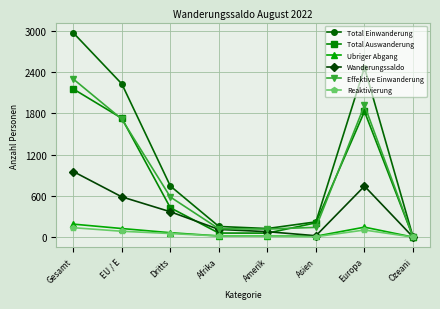

At which category does the chart reach its peak across all series?

Gesamt